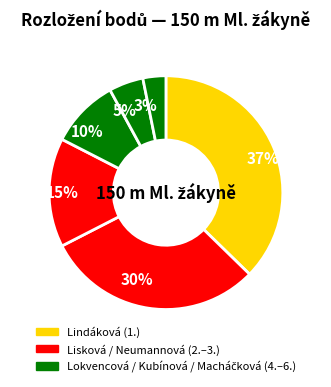

Is it true that 10% is 23% of the pie?

False